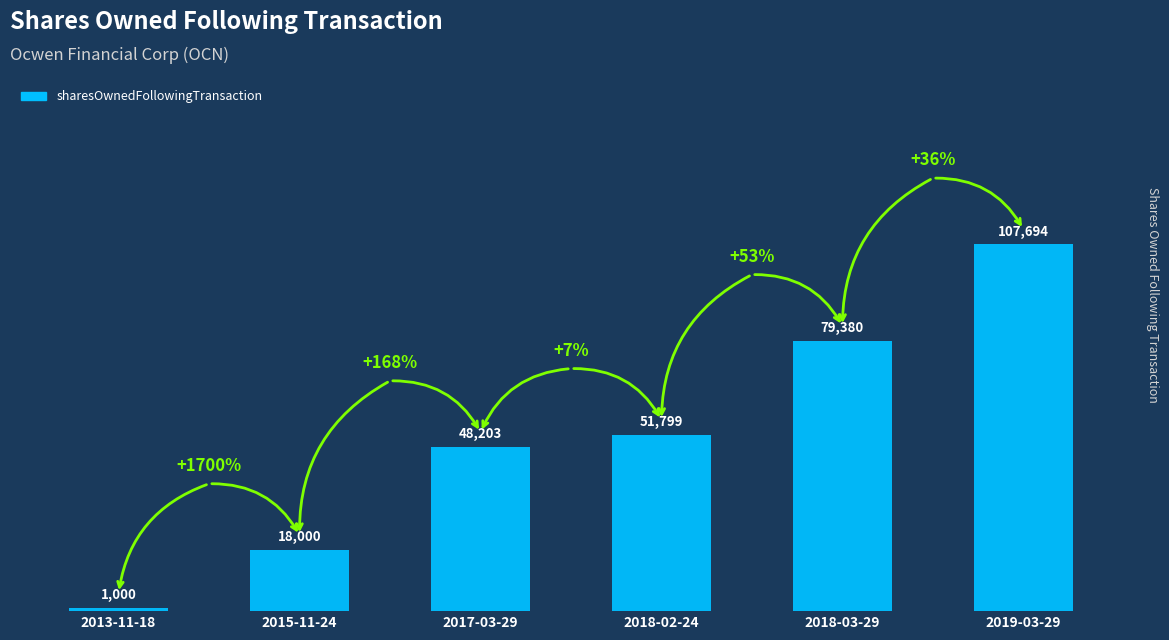

What is the approximate value at 2013-11-18, to the nearest 50?

1000